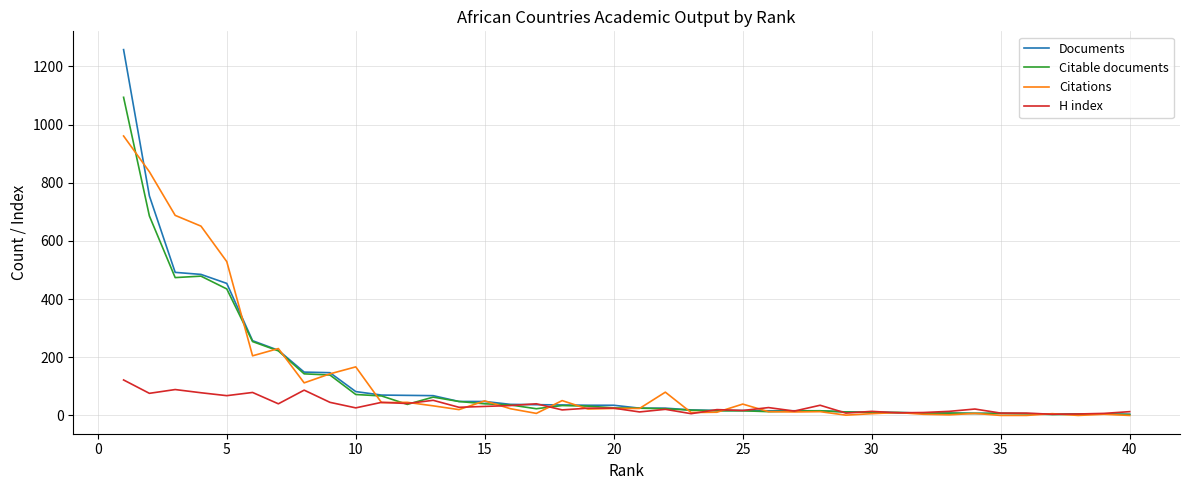

What is the difference between the maximum and minimum values in the Citations series?

961